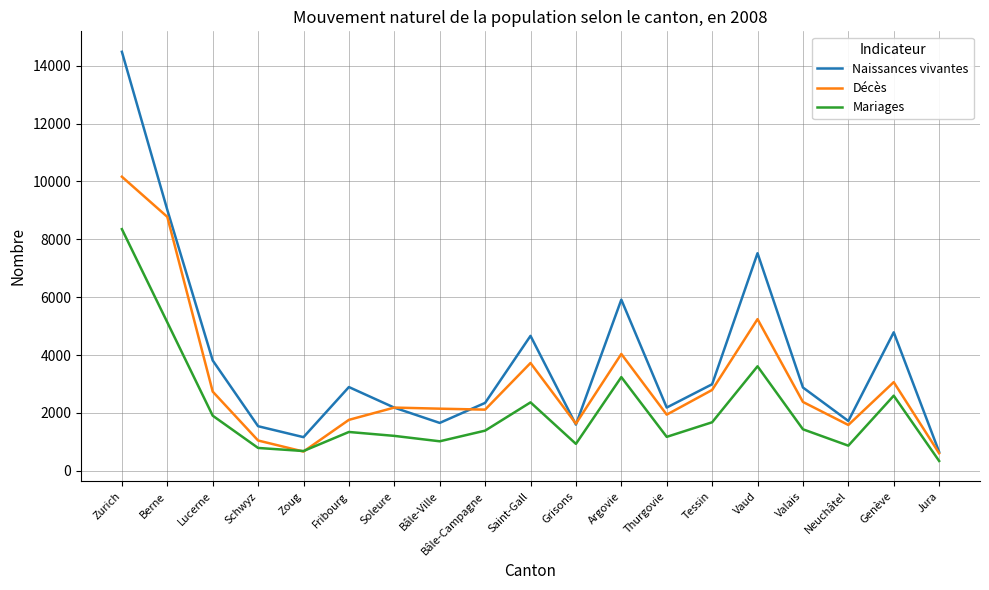

True or false: Mariages and Naissances vivantes intersect in this chart.

False